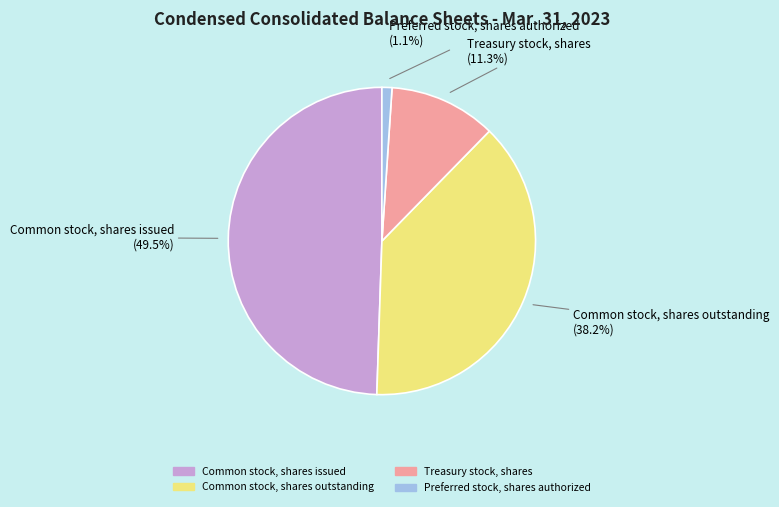

Is there any slice that represents more than half of the pie?

No